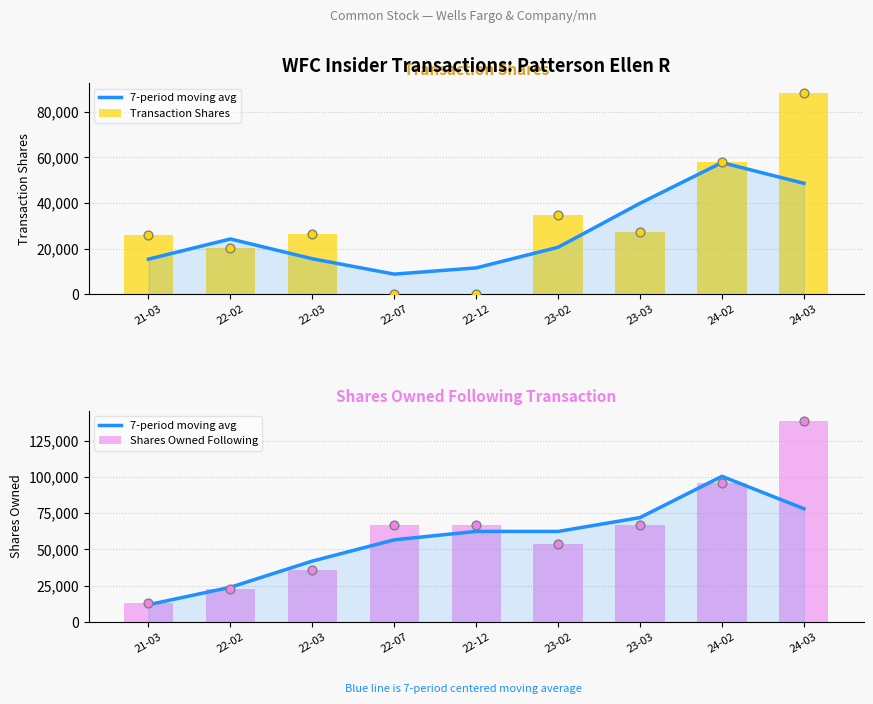

Which series reaches the maximum Y coordinate?

Shares Owned Following